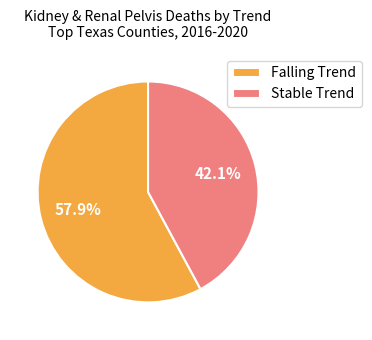

To the nearest percent, what is the average slice percentage?

50%